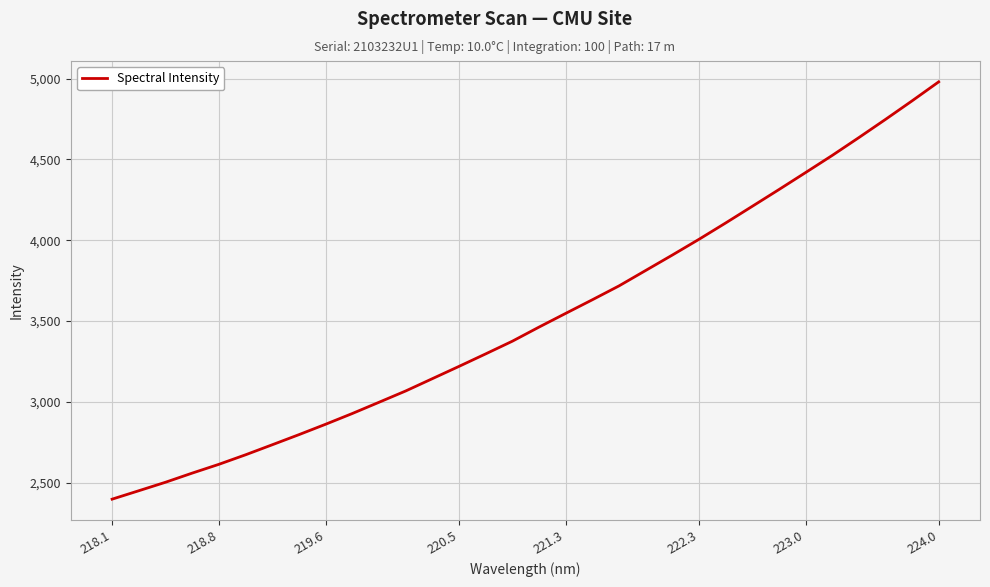

What is the difference between the maximum and minimum values?

2580.7